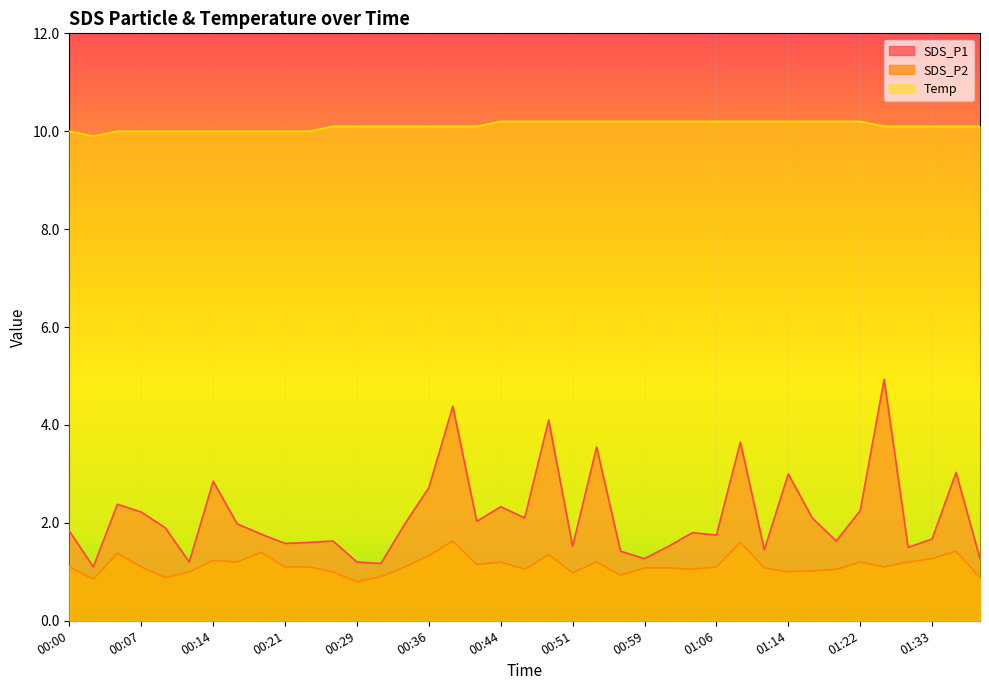

True or false: SDS_P2 and SDS_P1 intersect in this chart.

False